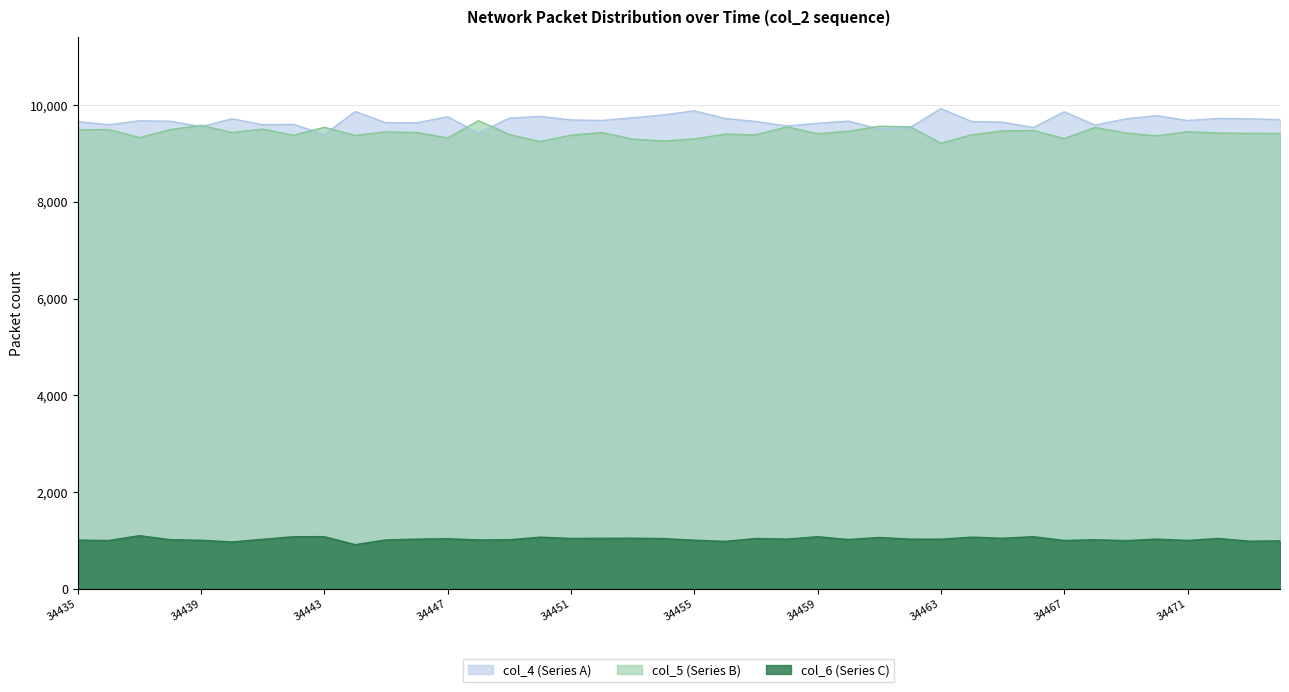

The col_5 series shows 16666 at 34471. True or false?

False